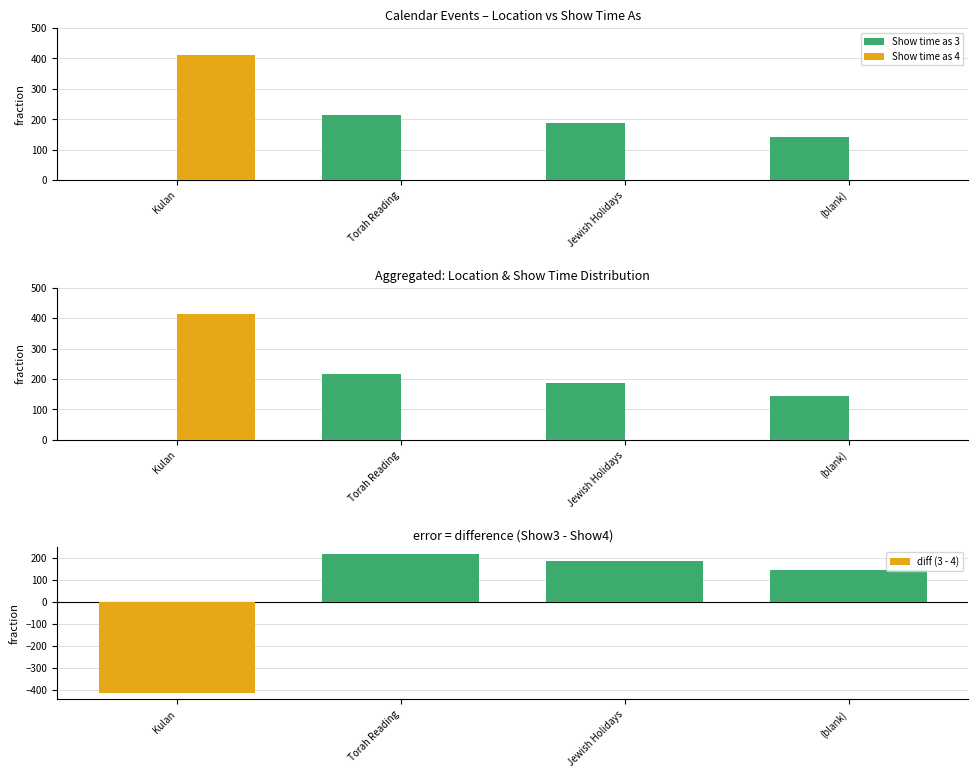

At which label is diff (3 - 4) closest to -98?

(blank)